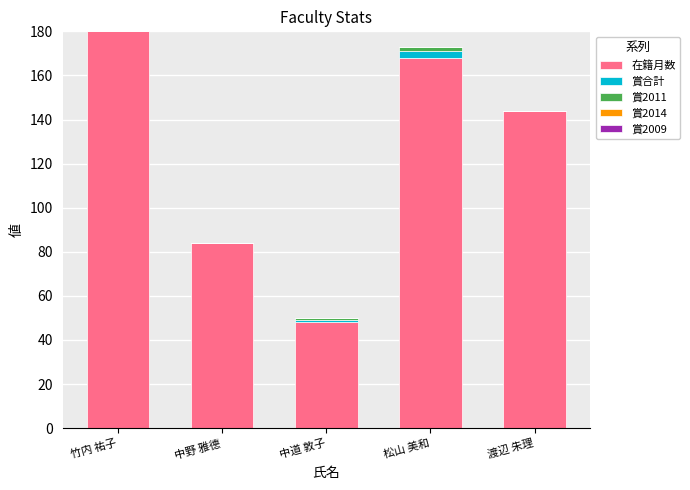

Which category has the highest value in the 在籍月数 series?

竹内 祐子